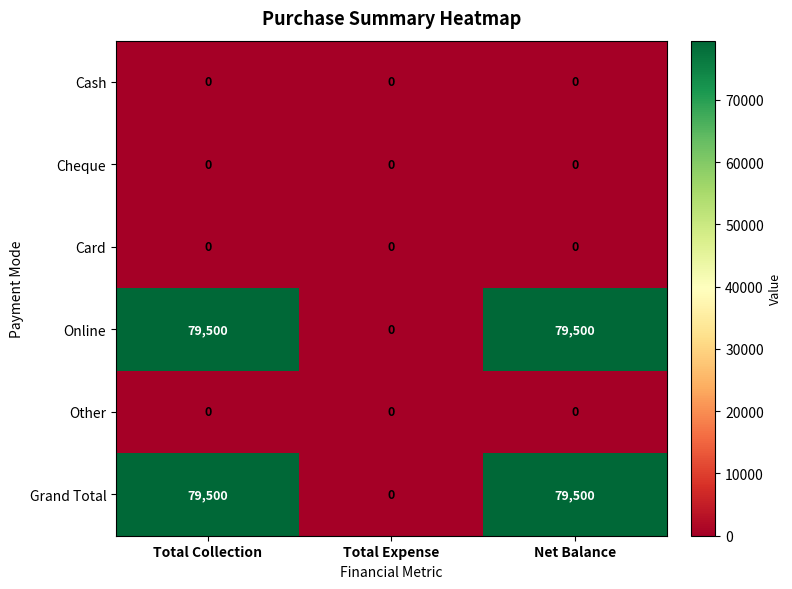

What is the total value across all series at Total Collection?

159000